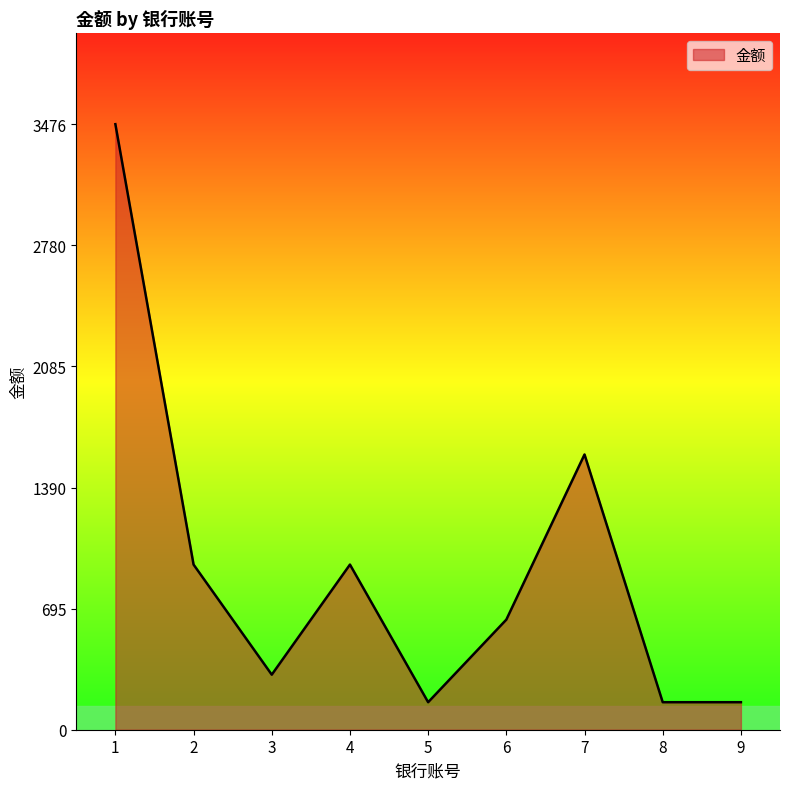

Does the chart display data point markers on the line(s)?

No